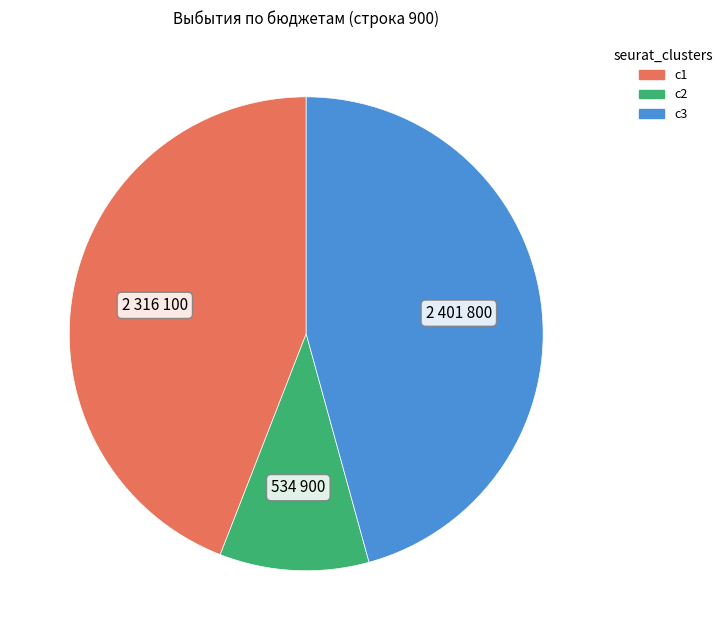

Is there any slice that represents more than half of the pie?

No